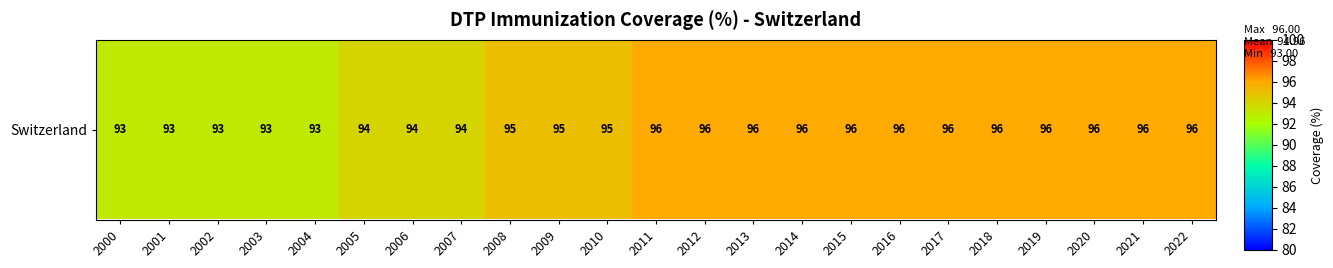

How many values are between 94 and 96?

18